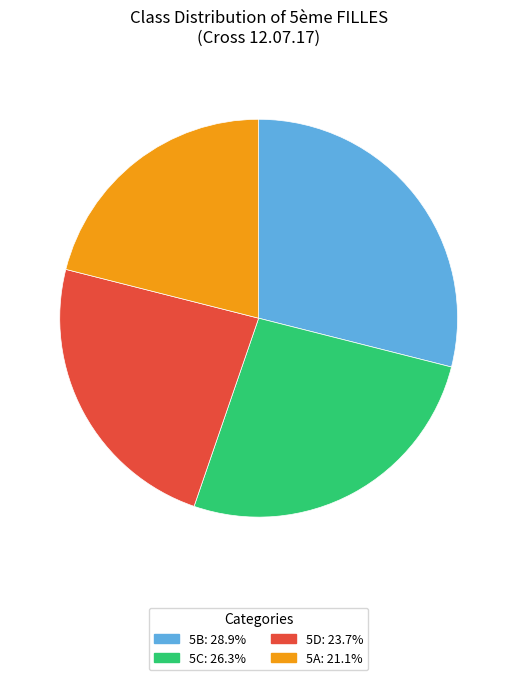

Is there a majority slice in this chart?

No